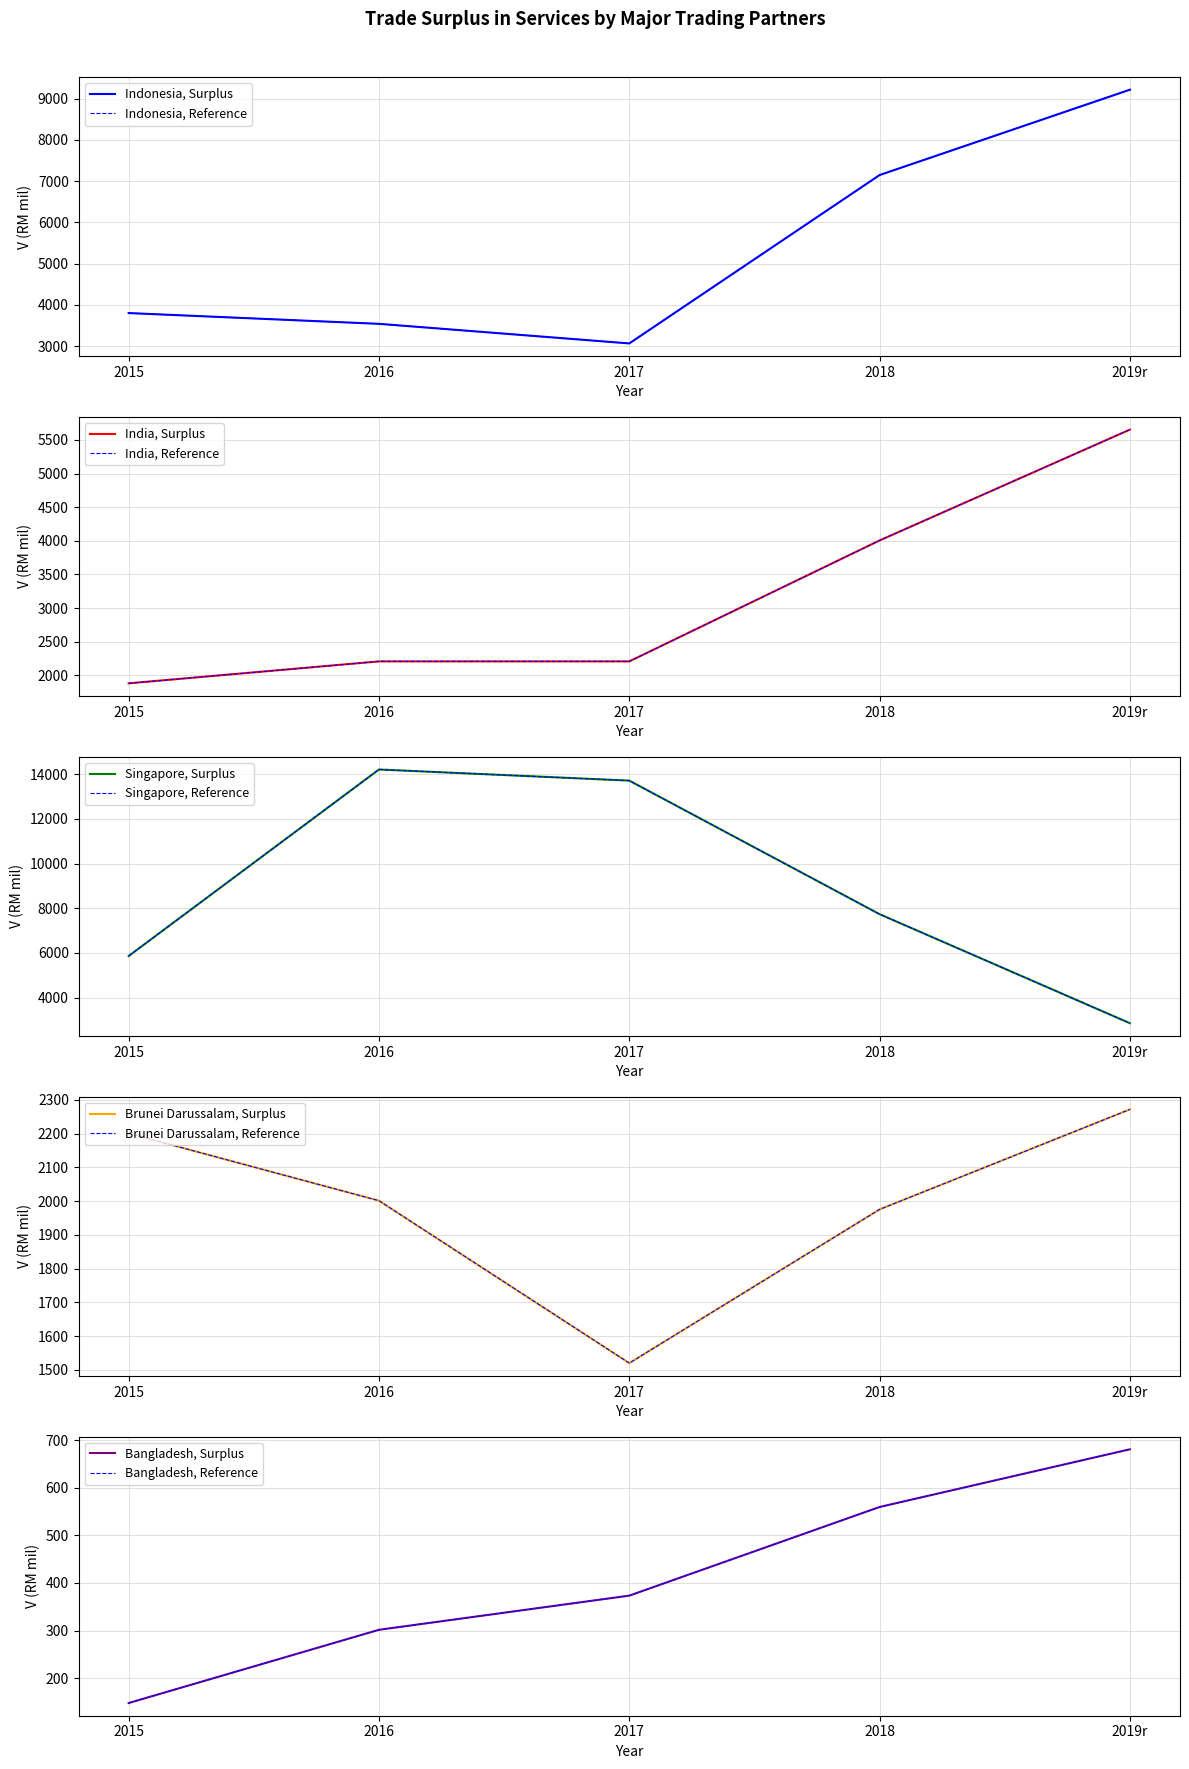

At how many categories does at least one series exceed 4428?

5